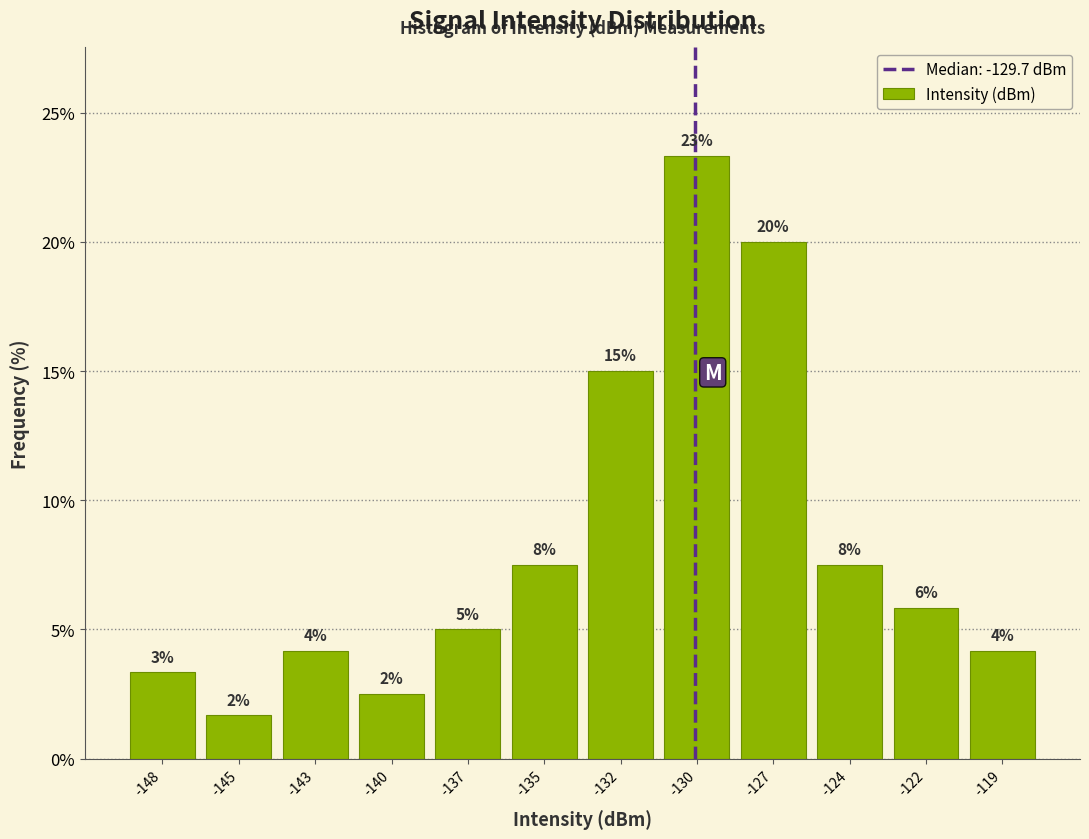

How many bars are there in total?

12